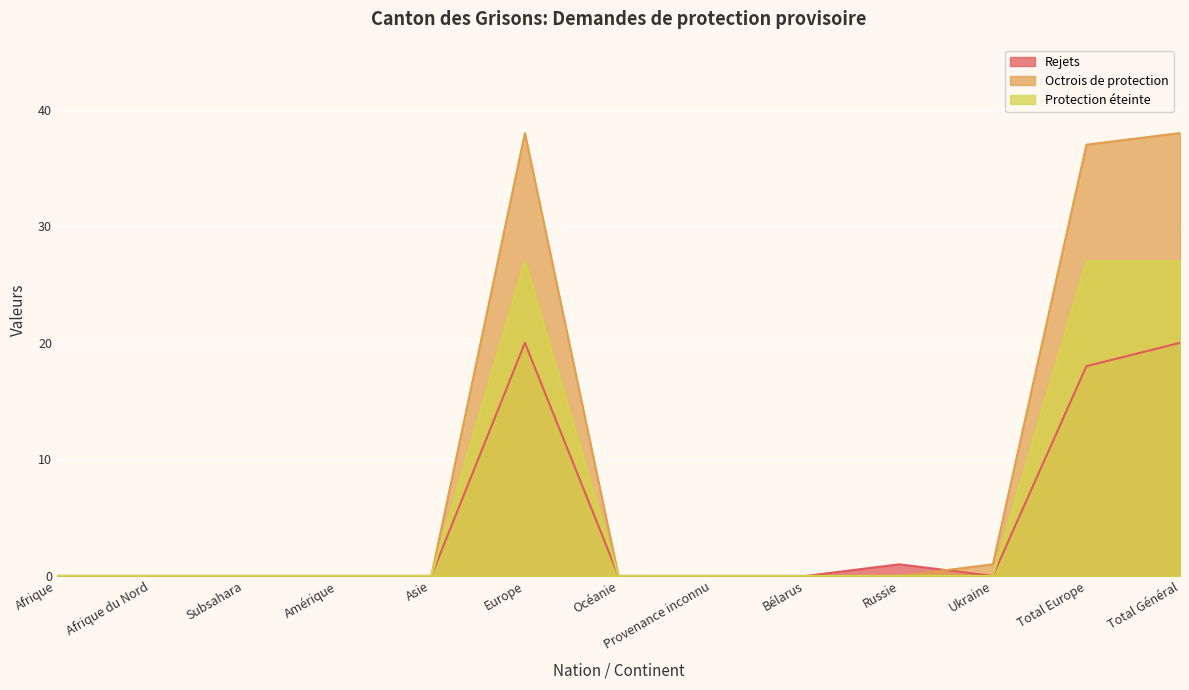

What is the difference between the maximum and minimum values in the Protection éteinte series?

27